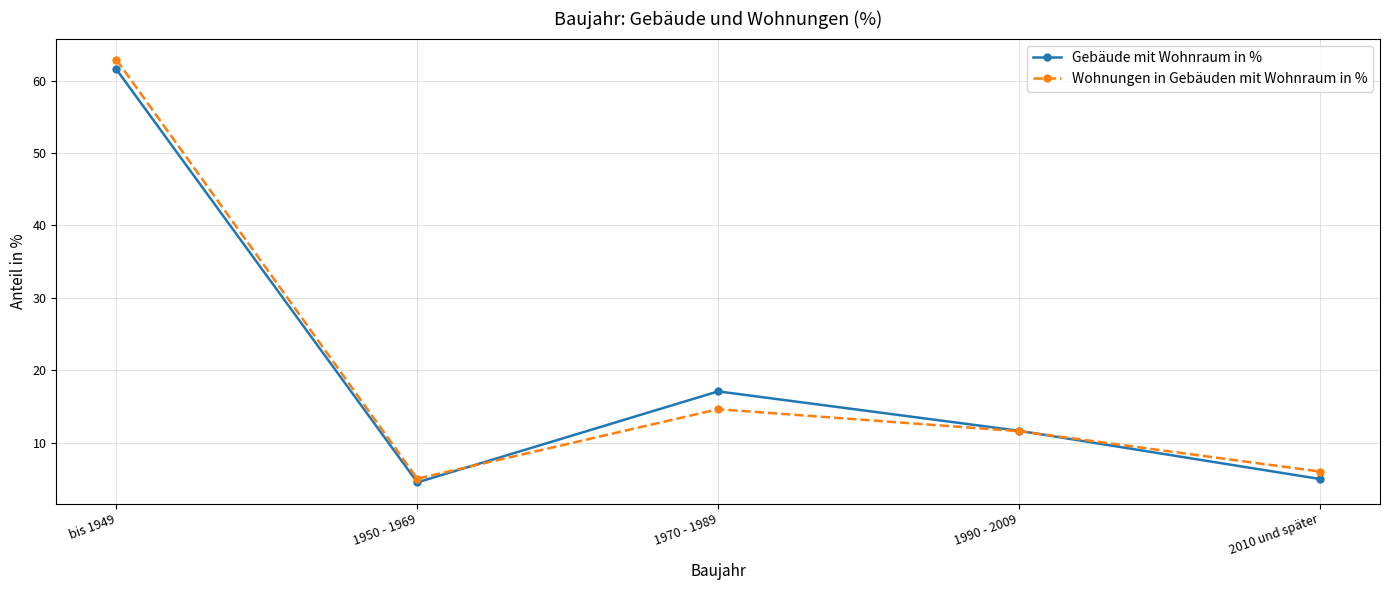

Reading left to right, extract all data points from this chart.

Gebäude mit Wohnraum in %: bis 1949=61.5	1950 - 1969=4.5	1970 - 1989=17.1	1990 - 2009=11.6	2010 und später=5.0
Wohnungen in Gebäuden mit Wohnraum in %: bis 1949=62.9	1950 - 1969=5.0	1970 - 1989=14.6	1990 - 2009=11.6	2010 und später=6.0